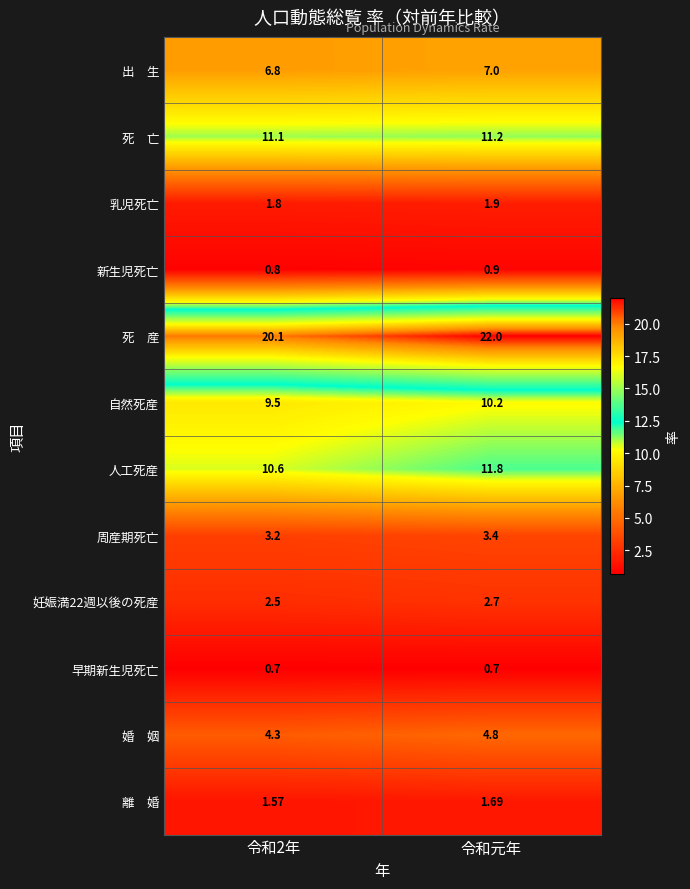

What is the minimum value shown in the chart?

0.7